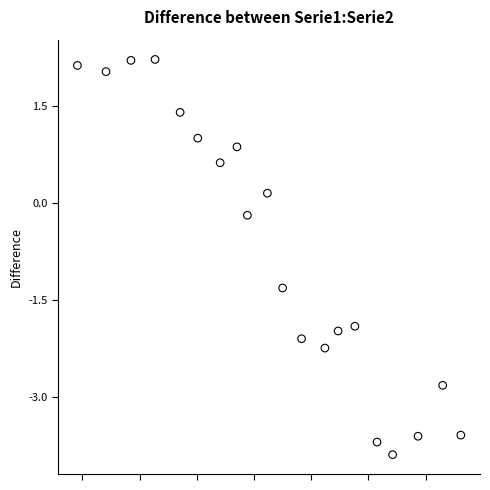

What is the range of X values (max minus min)?

13.4